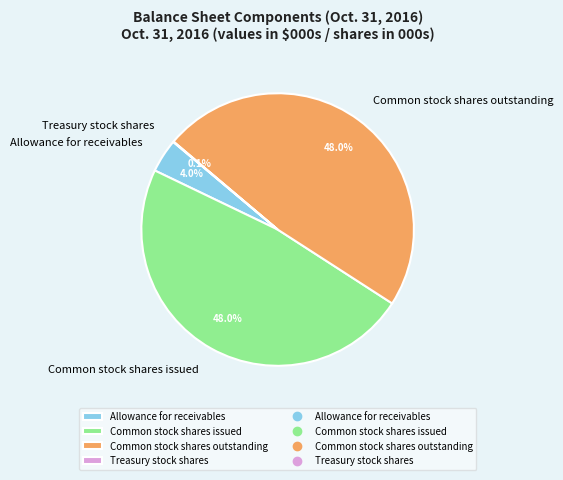

What percentage is the Common stock shares issued slice, to the nearest percent?

48%